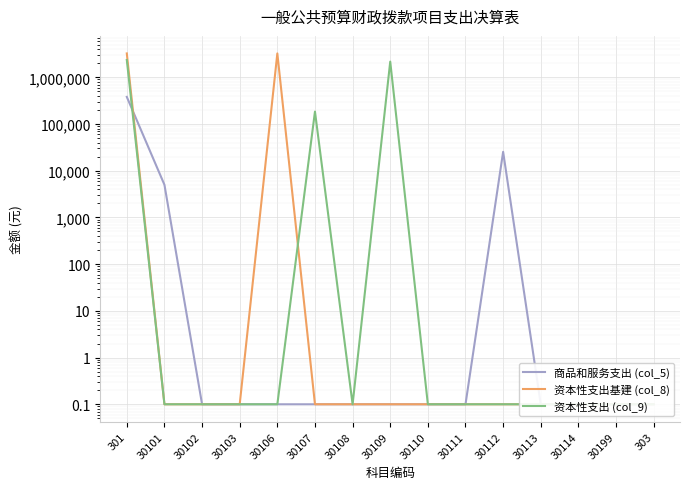

How many lines are shown in the chart?

3